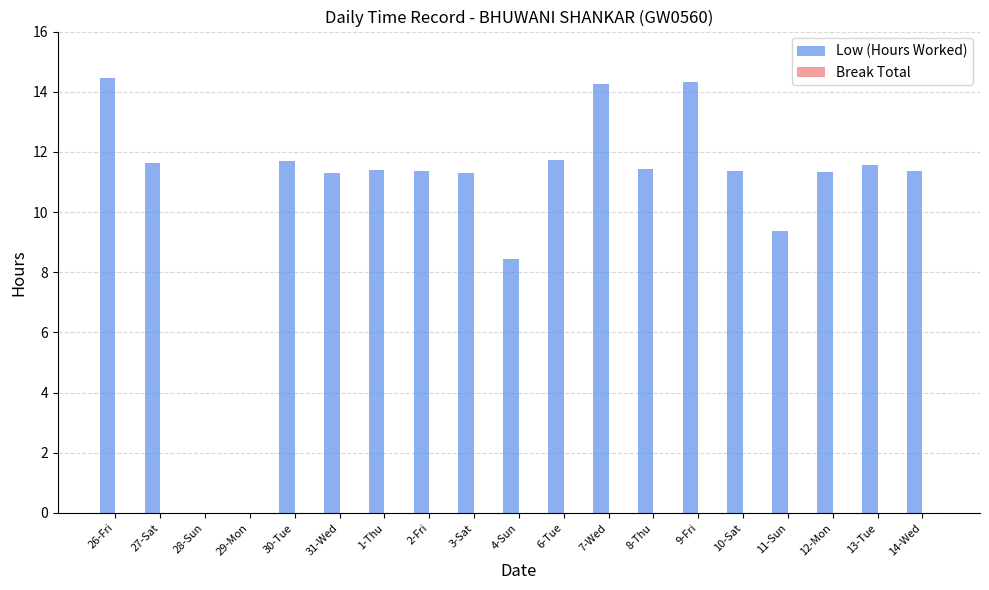

True or false: the data shows 0.0 at 28-Sun.

True